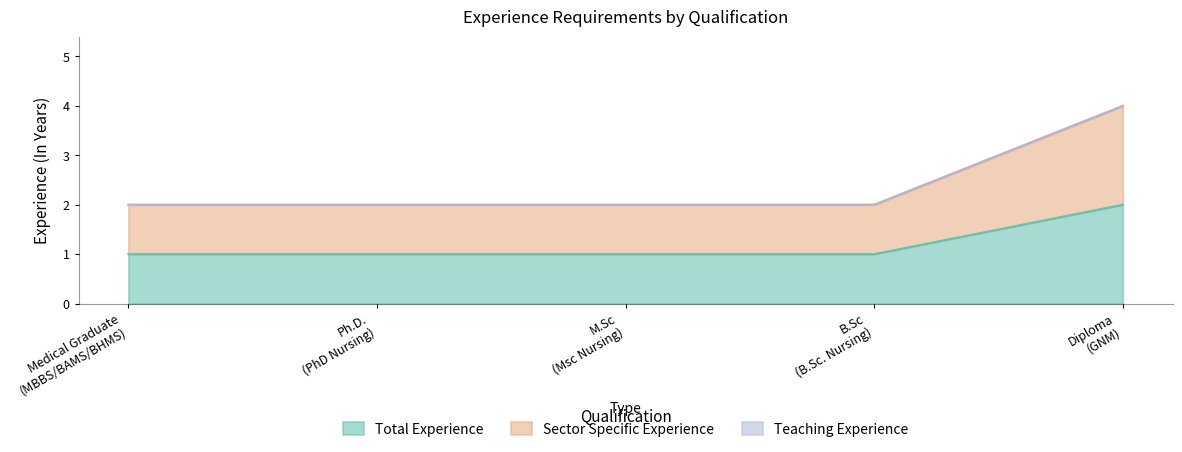

Which label corresponds to the smallest value in the chart?

Medical Graduate
(MBBS/BAMS/BHMS)